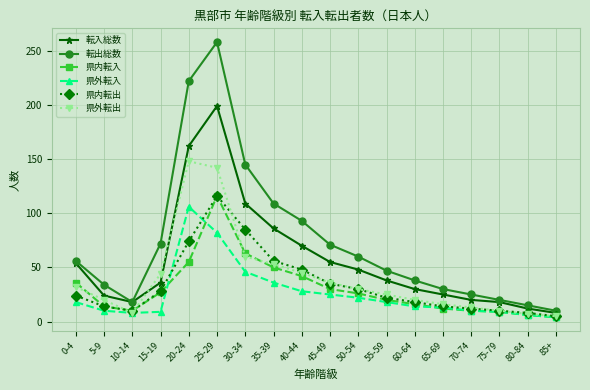

At which label does 県内転入 first exceed 26?

0-4